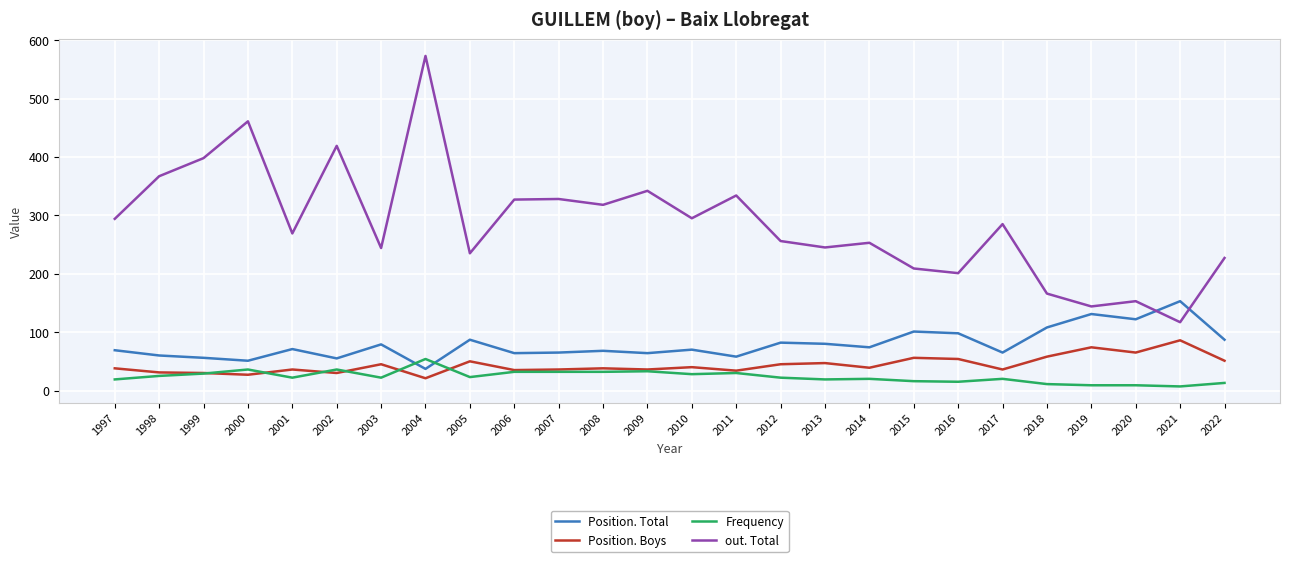

What is the minimum value shown in the chart?

7